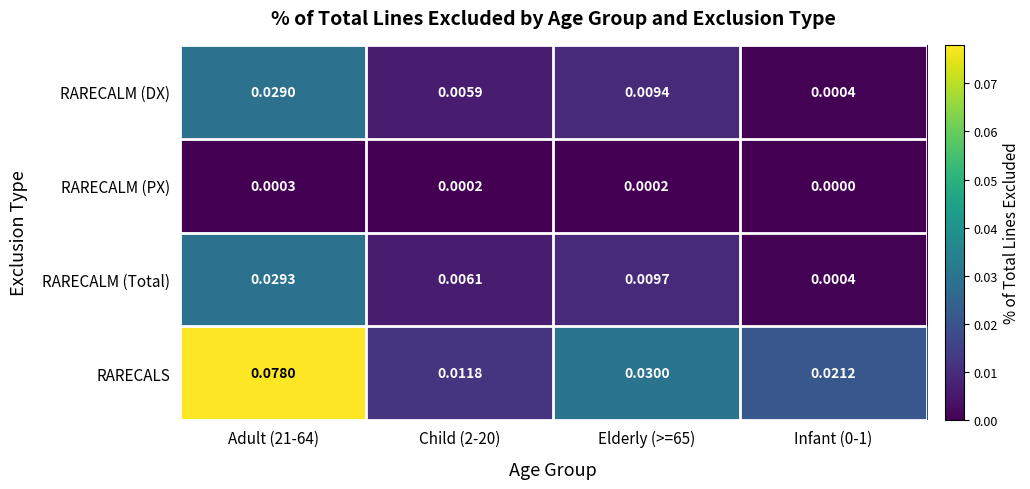

List the series in order of their peak value, highest first.

RARECALS, RARECALM (Total), RARECALM (DX), RARECALM (PX)